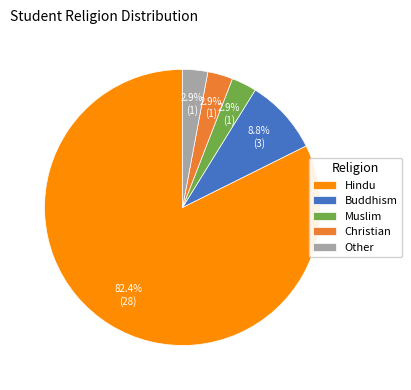

What is the ratio of the value at Muslim to the value at Christian?

1.0